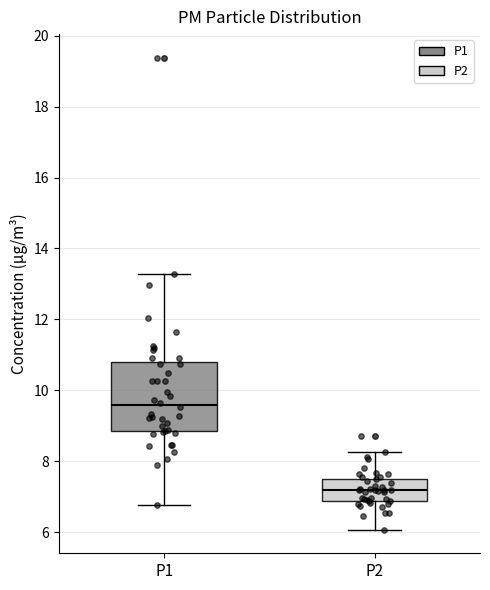

Reading left to right, read every box against the y-axis: the position of its median line, the range the box covers, and the ends of its whiskers. The values are not printed on the chart, so give them approximately, as read against the axis.

P1: median 9.6, box 8.8 to 10.8, whiskers 6.8 to 13.2
P2: median 7.2, box 6.8 to 7.6, whiskers 6.0 to 8.2